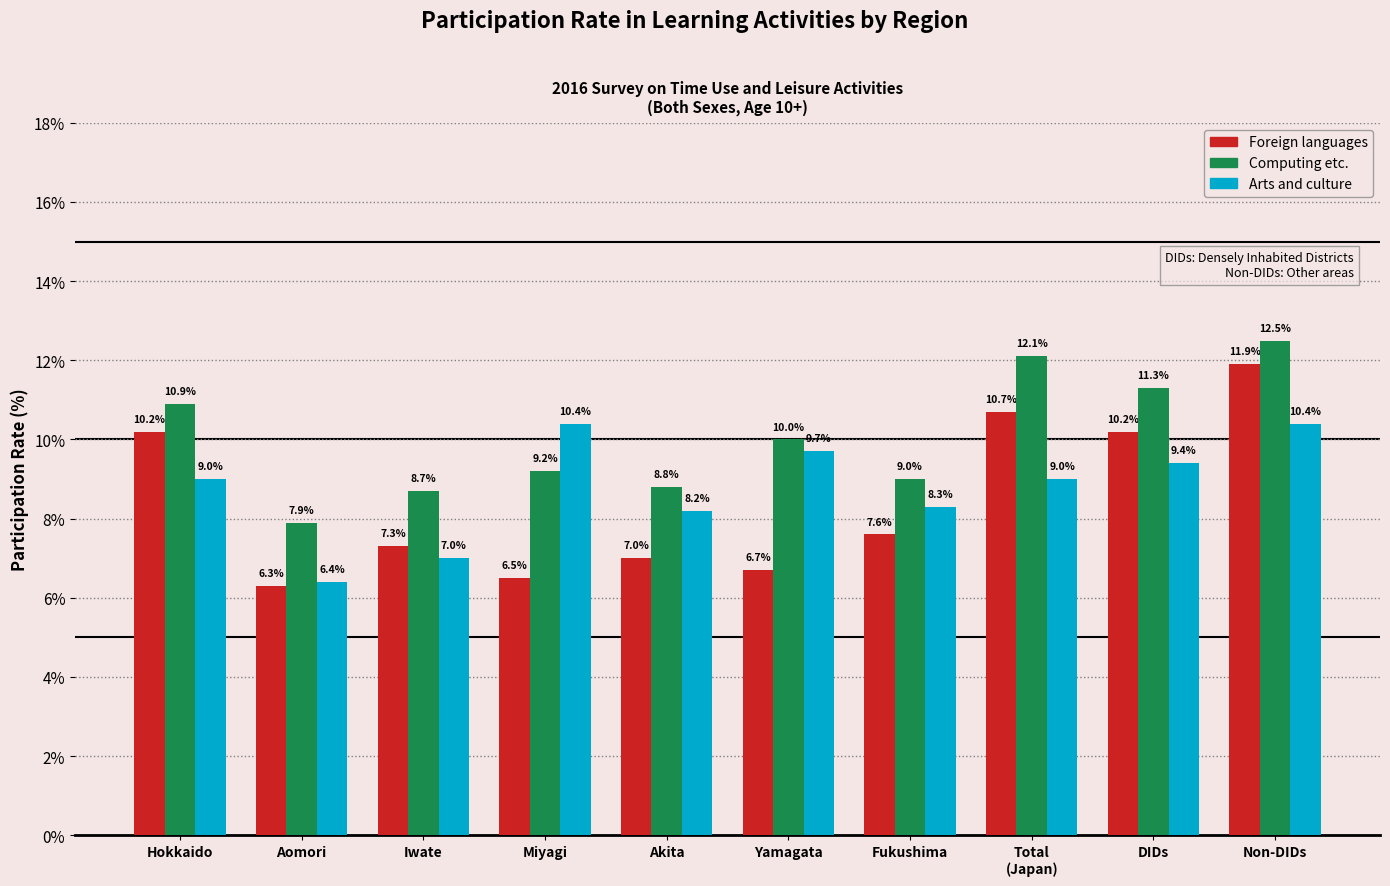

At which category does the chart reach its minimum across all series?

Aomori